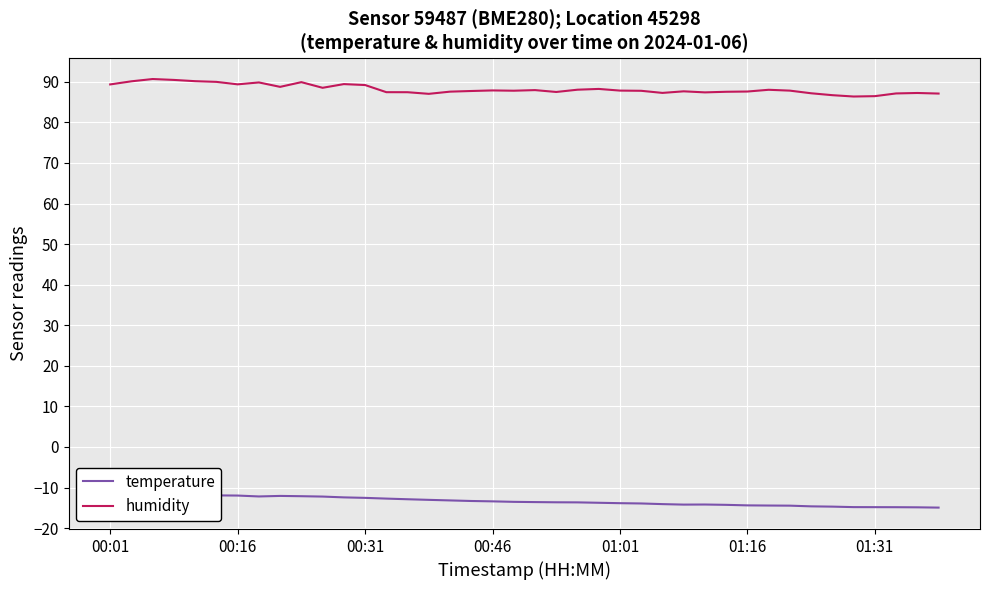

True or false: humidity has a value of 121.4 at 01:16.

False